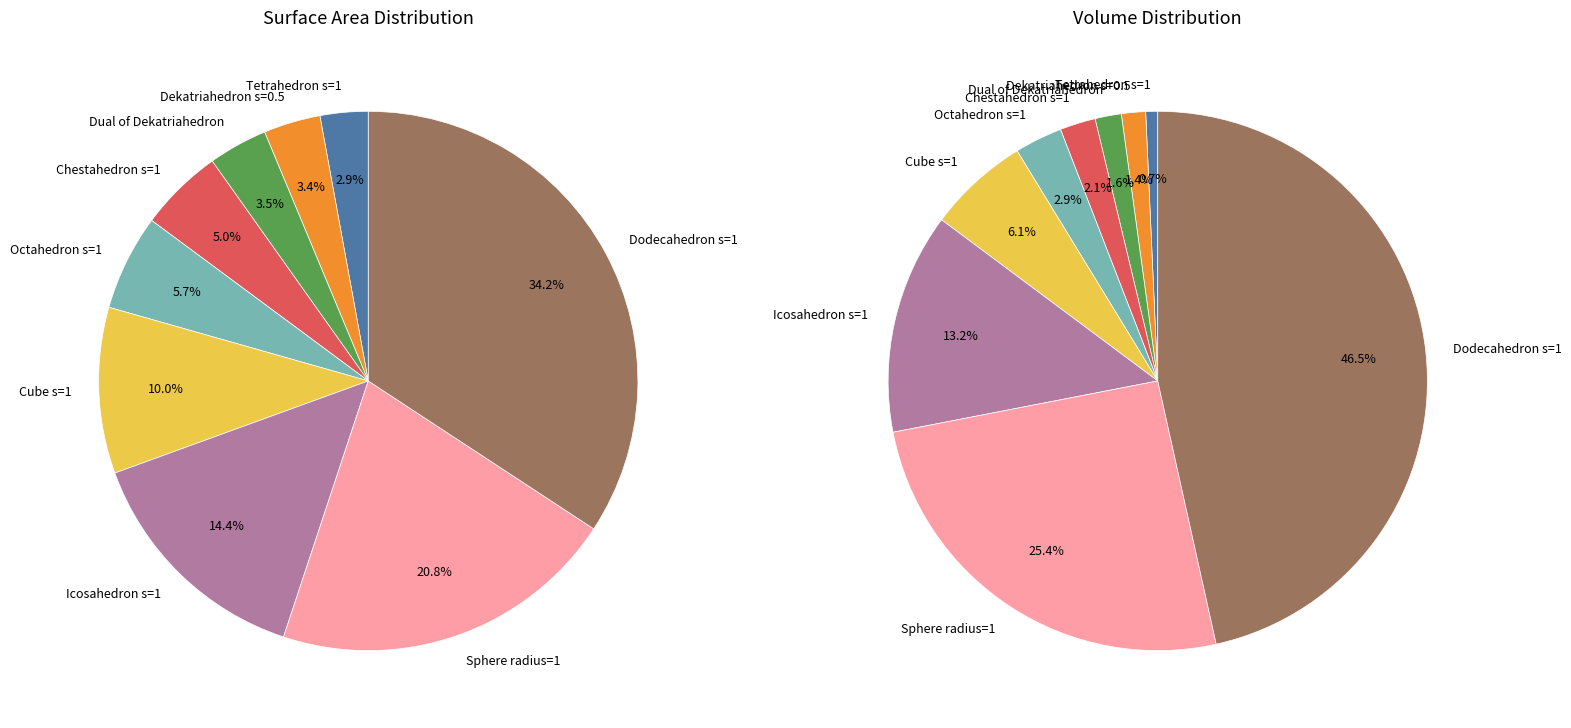

To the nearest percent, what is the combined percentage of Tetrahedron s=1 and Icosahedron s=1?

17%